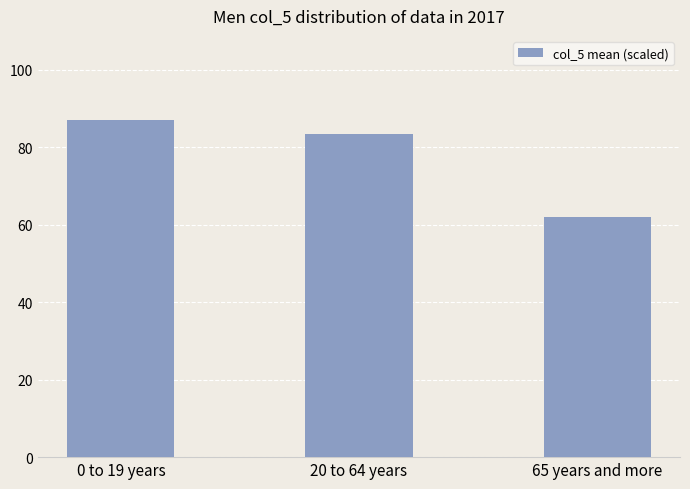

What is the greatest value displayed?

87.0